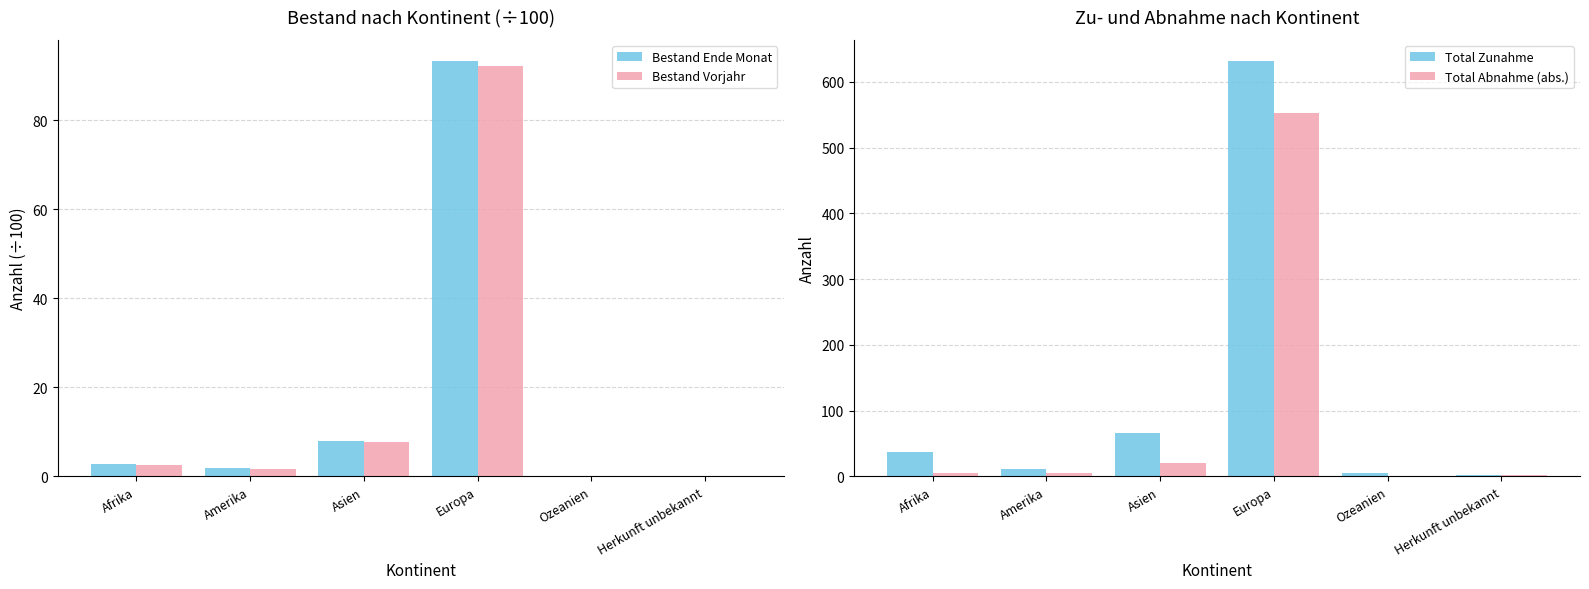

Rank the series at Asien from highest to lowest value.

Total Zunahme, Total Abnahme (abs.), Bestand Ende Monat, Bestand Vorjahr